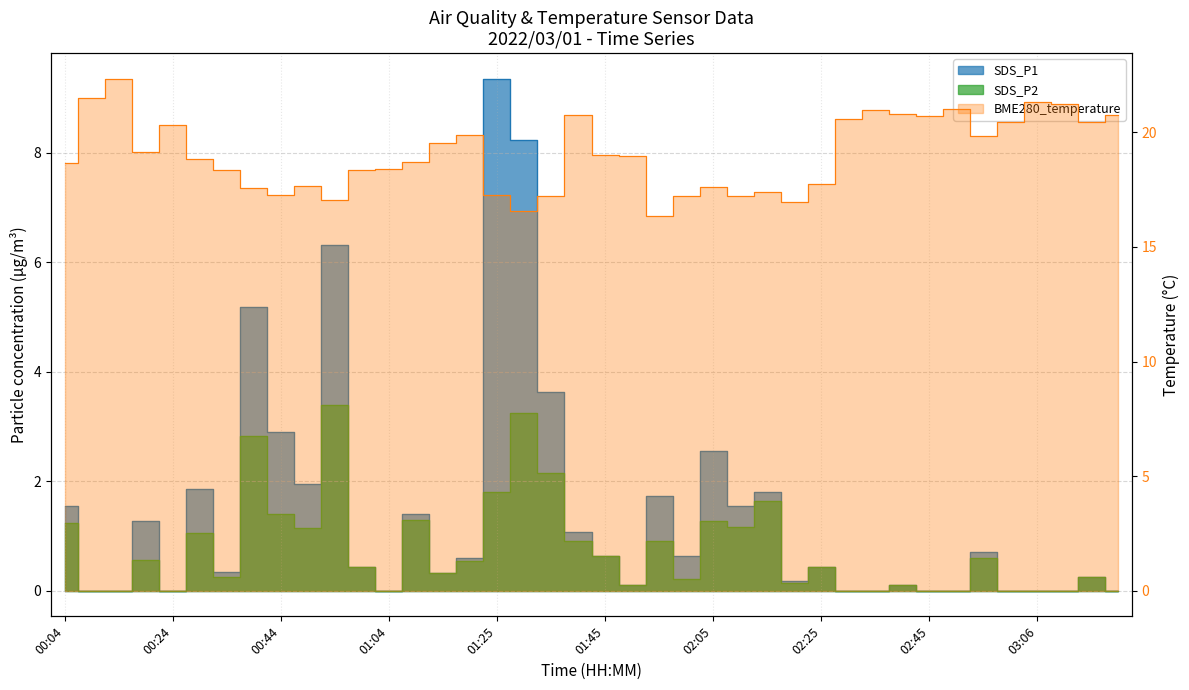

Where is the first local maximum for BME280_temperature?

00:14